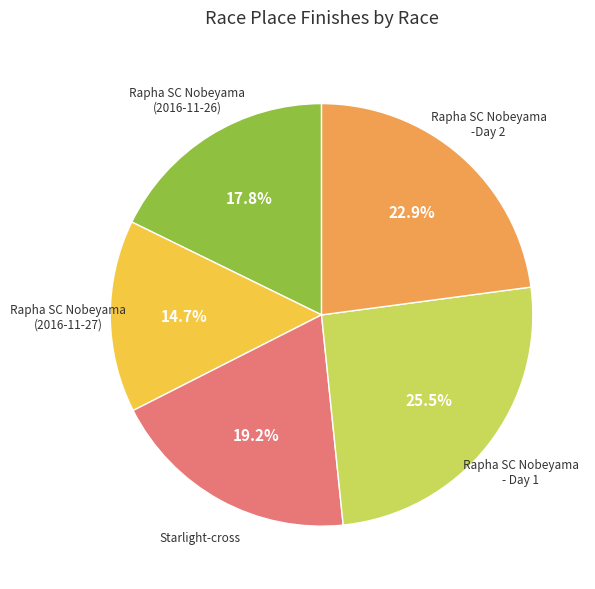

What is the smallest slice in the pie chart?

Rapha SC Nobeyama (2016-11-27)